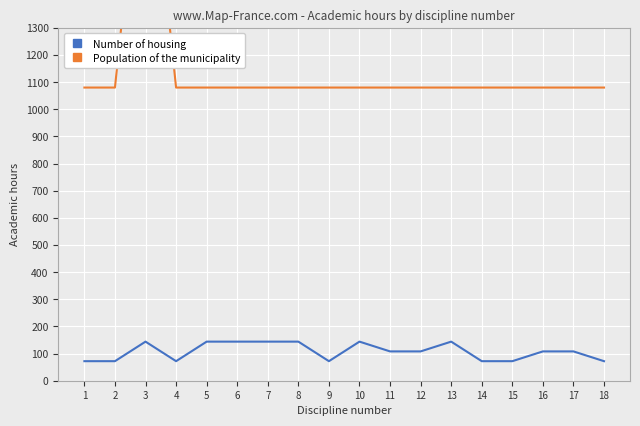

Reading left to right, extract all data points from this chart.

Number of housing: 72	72	144	72	144	144	144	144	72	144	108	108	144	72	72	108	108	72
Population of the municipality: 1080	1080	2160	1080	1080	1080	1080	1080	1080	1080	1080	1080	1080	1080	1080	1080	1080	1080